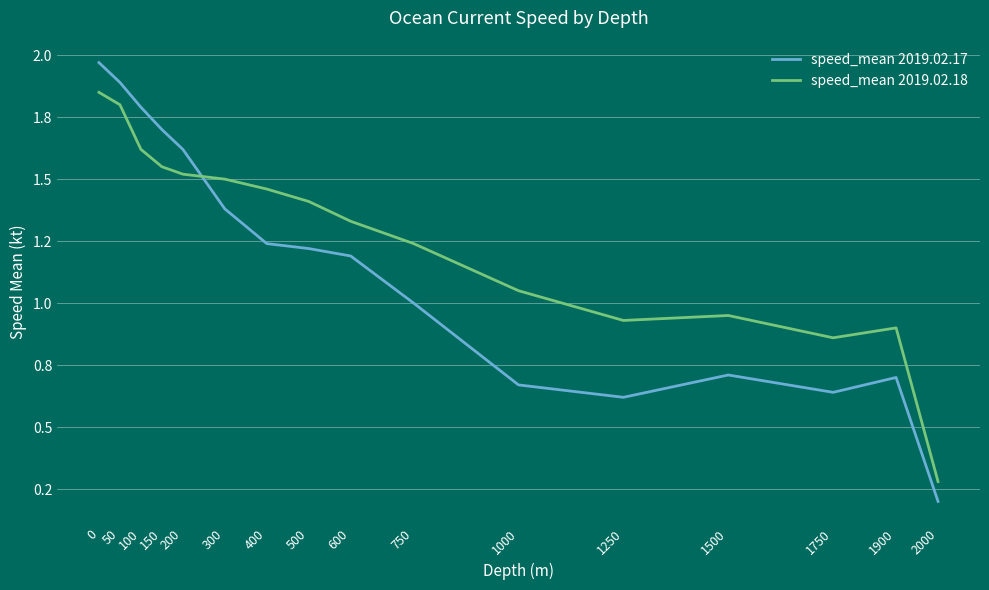

List the series in order of their overall mean, lowest first.

speed_mean 2019.02.17, speed_mean 2019.02.18